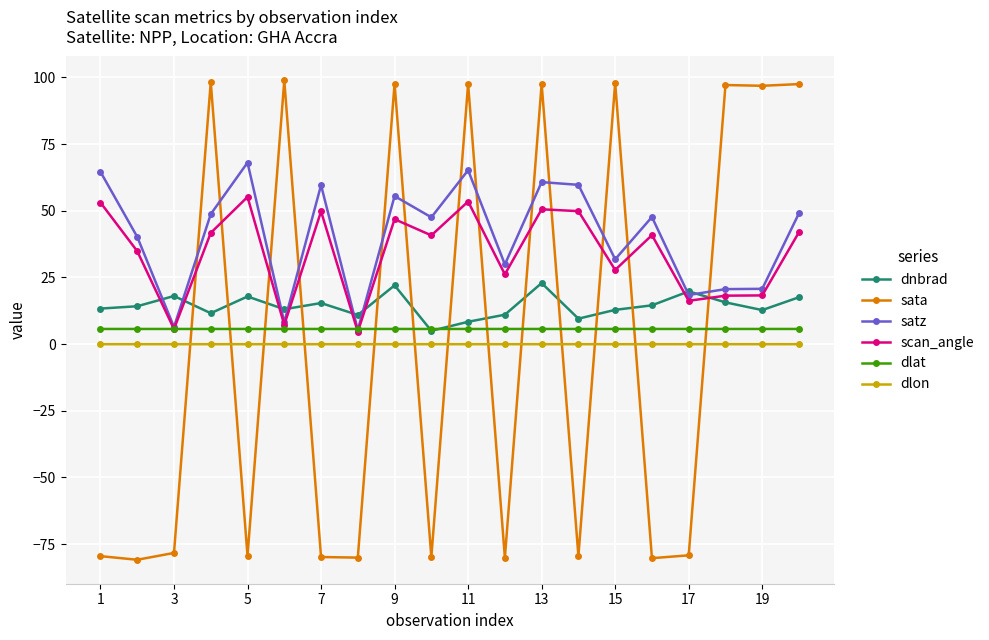

What is the value of the sata point at the 7th from the left?

-79.9